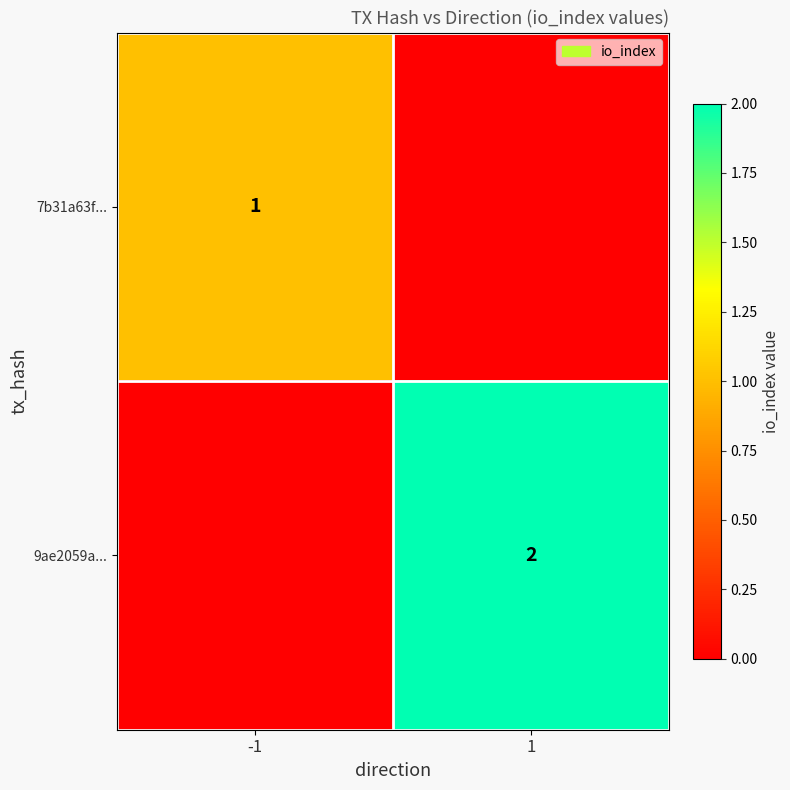

The 9ae2059a... series shows 2 at 1. True or false?

True